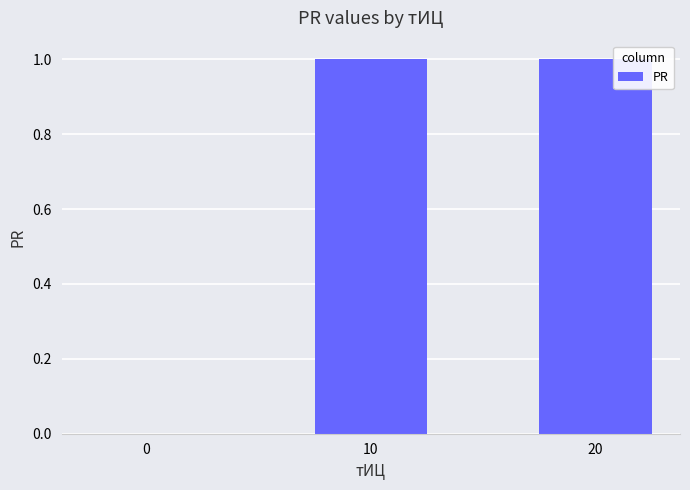

Is it true that the value at 10 is 0?

False